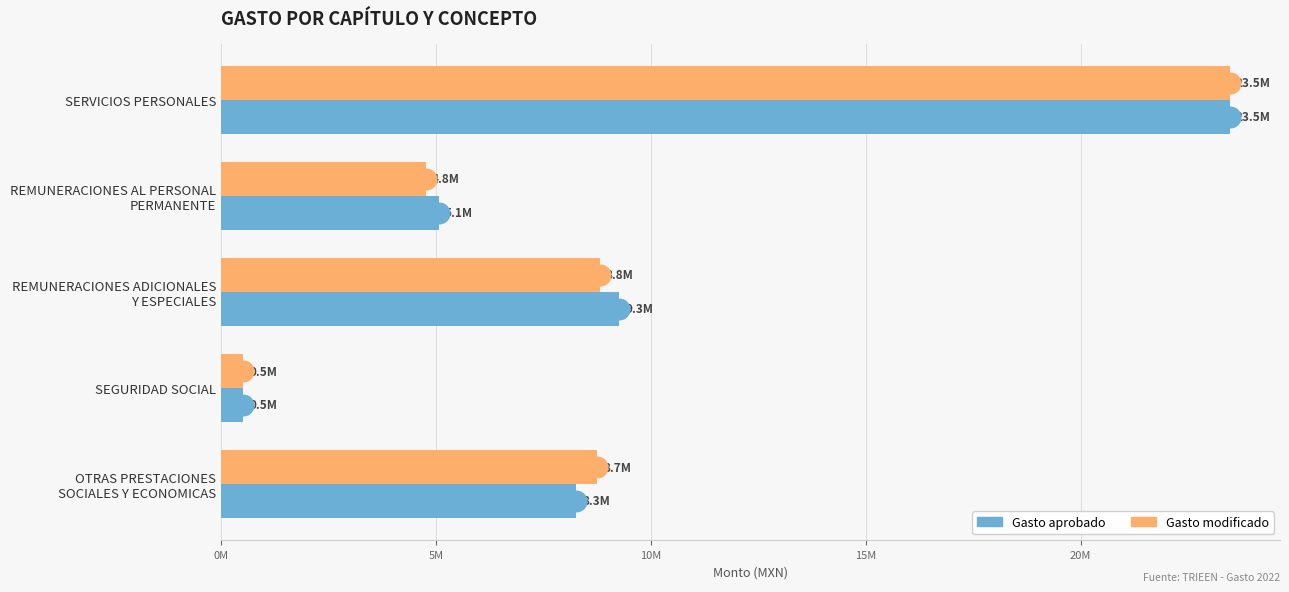

Which series has the largest total across all categories?

Gasto aprobado